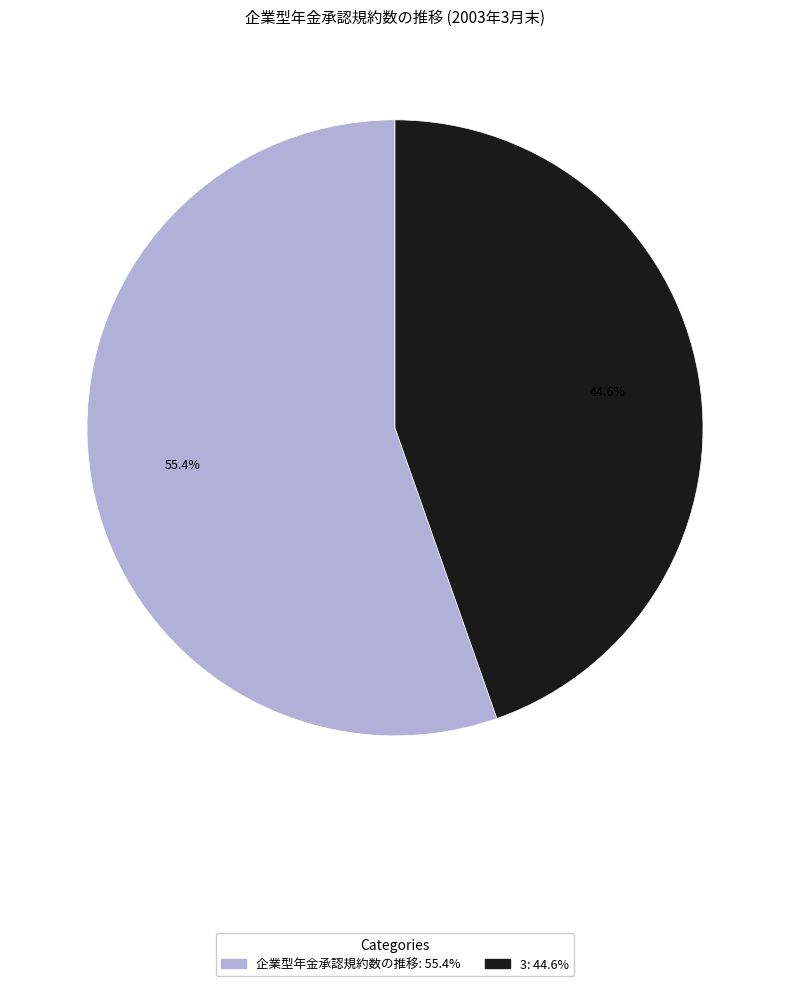

Count the number of slices in the pie.

2